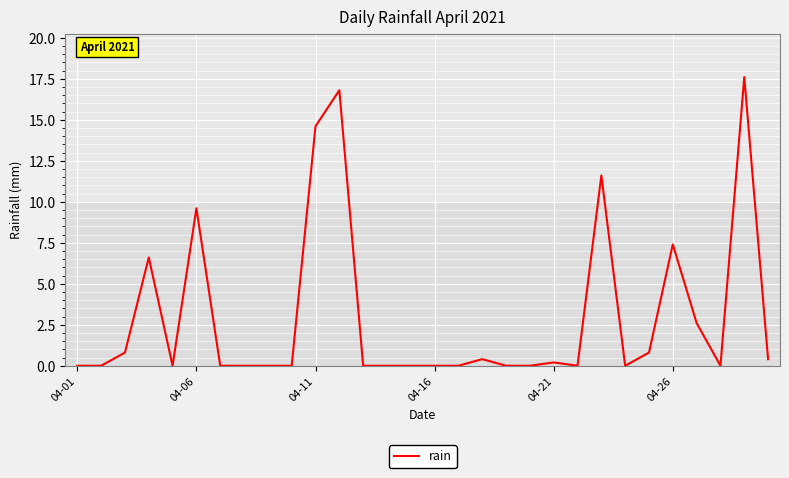

What is the sum of all values?

89.4